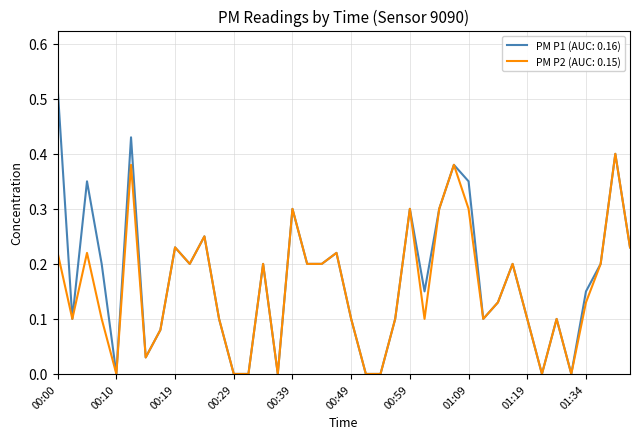

Which series has the widest spread of values?

PM P1 (AUC: 0.16)